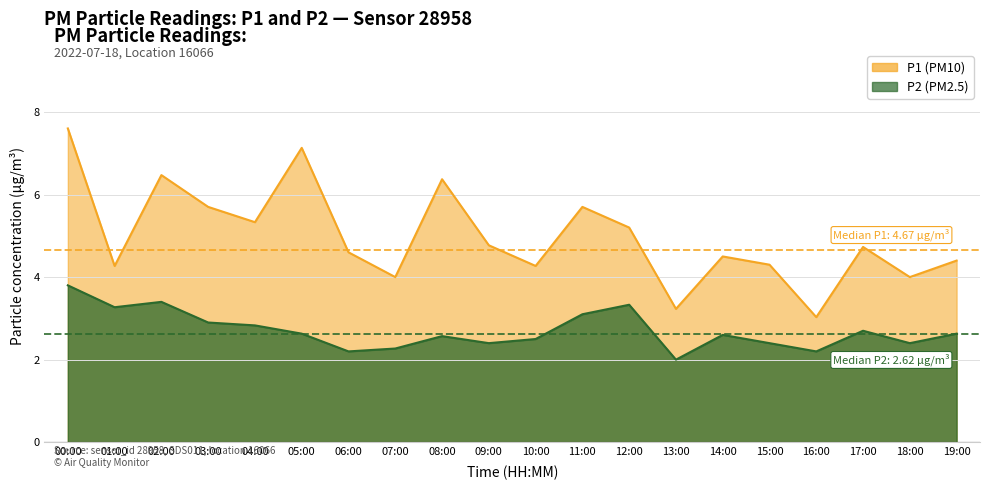

What are all the series names shown in the legend?

P1, P2